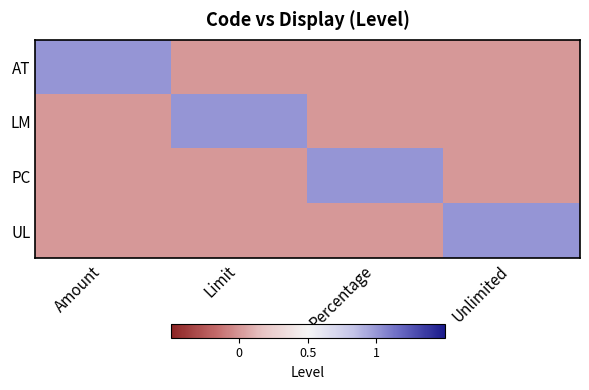

How many categories are shown in the chart?

4